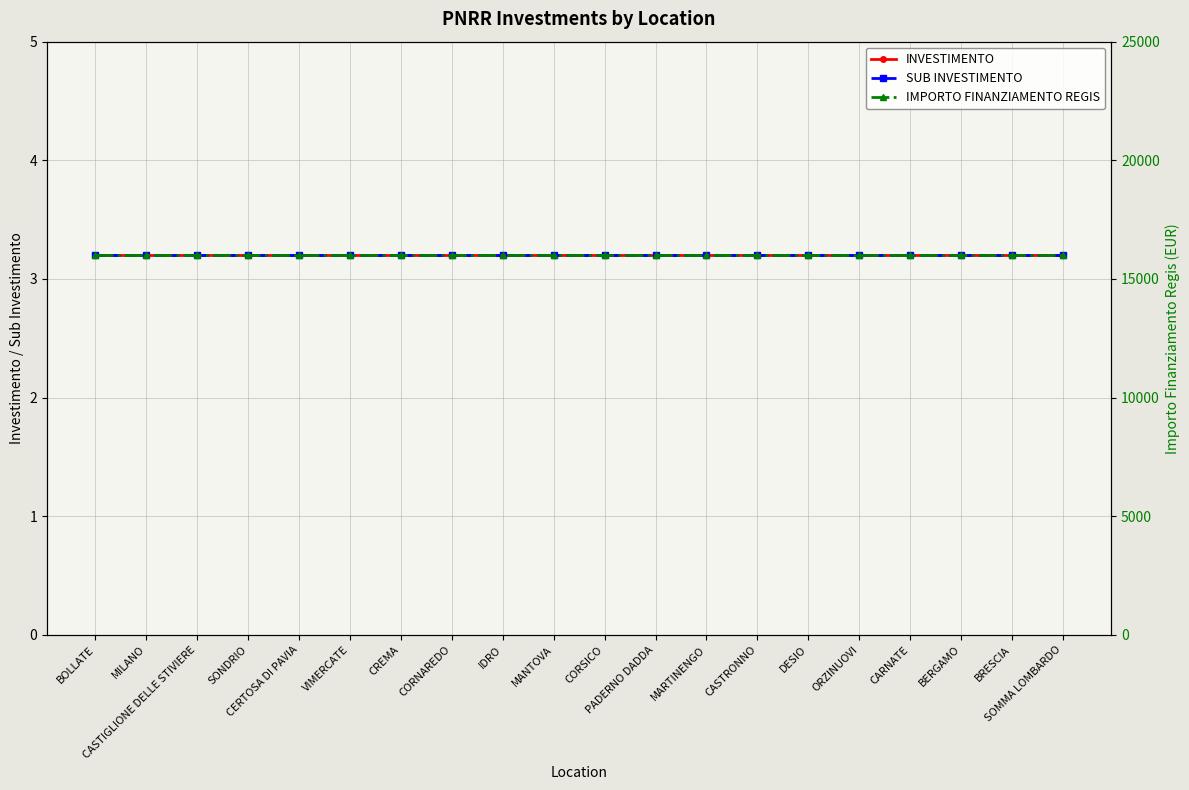

Reading left to right, transcribe all the data shown in this chart.

INVESTIMENTO: 3.2	3.2	3.2	3.2	3.2	3.2	3.2	3.2	3.2	3.2	3.2	3.2	3.2	3.2	3.2	3.2	3.2	3.2	3.2	3.2
SUB INVESTIMENTO: 3.2	3.2	3.2	3.2	3.2	3.2	3.2	3.2	3.2	3.2	3.2	3.2	3.2	3.2	3.2	3.2	3.2	3.2	3.2	3.2
IMPORTO FINANZIAMENTO REGIS: 16000.0	16000.0	16000.0	16000.0	16000.0	16000.0	16000.0	16000.0	16000.0	16000.0	16000.0	16000.0	16000.0	16000.0	16000.0	16000.0	16000.0	16000.0	16000.0	16000.0